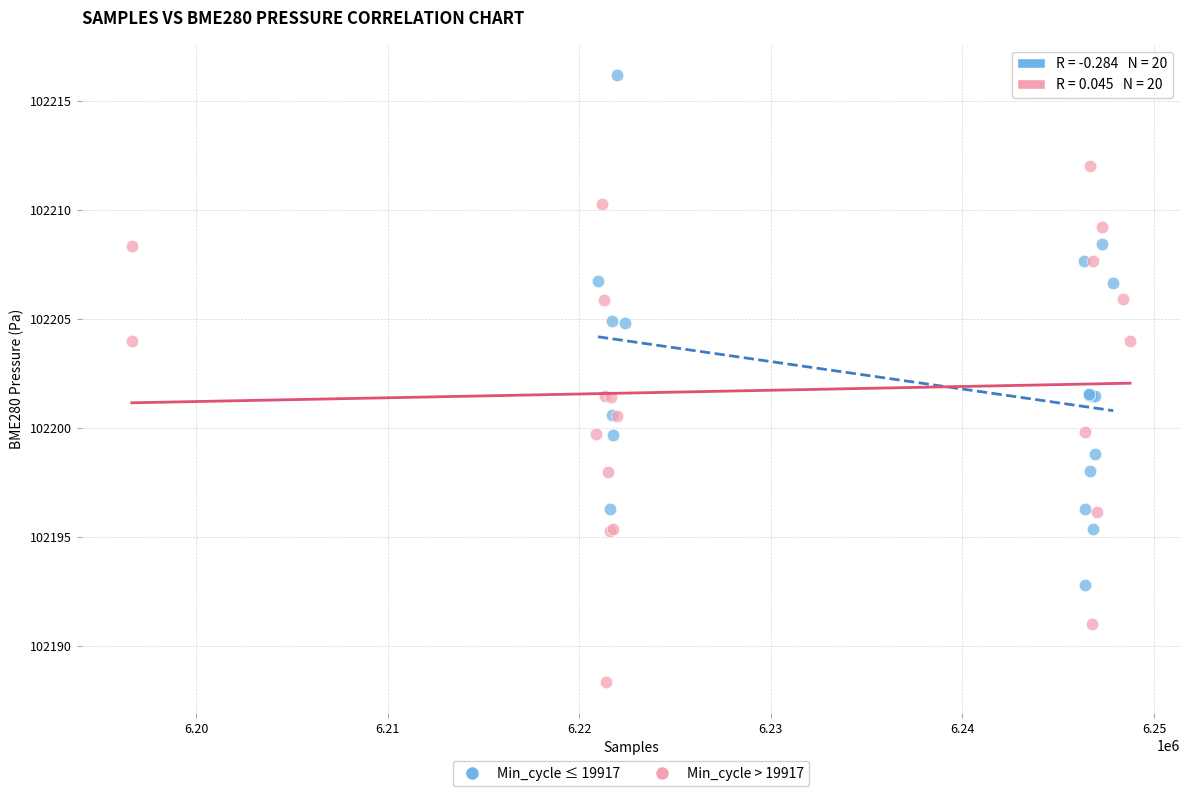

What are all the series names shown in the legend?

Min_cycle ≤ 19917, Min_cycle > 19917